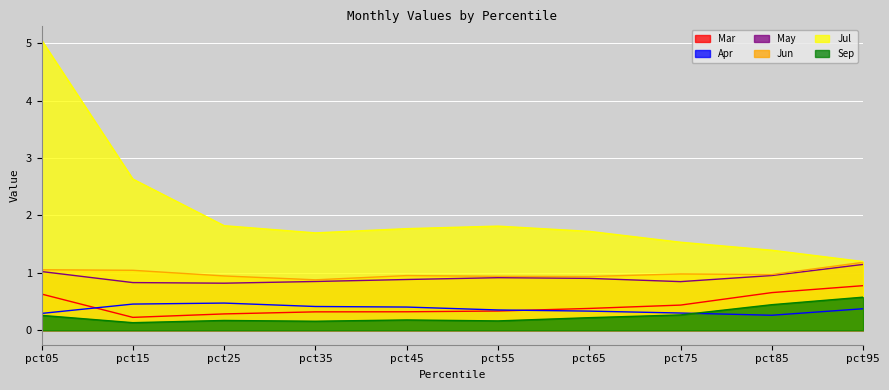

What is the sum of all Jul values?

20.6